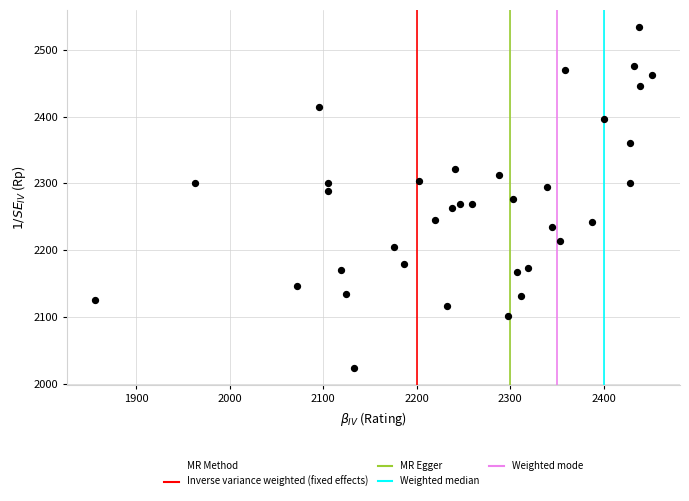

What is the range of X values (max minus min)?

596